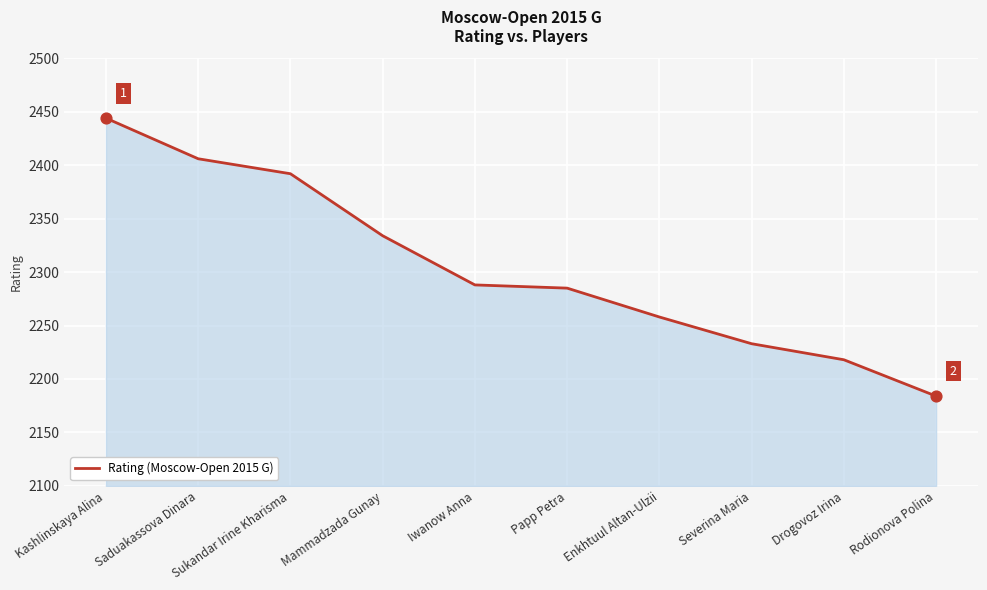

Between Saduakassova Dinara and Enkhtuul Altan-Ulzii, which is larger?

Saduakassova Dinara